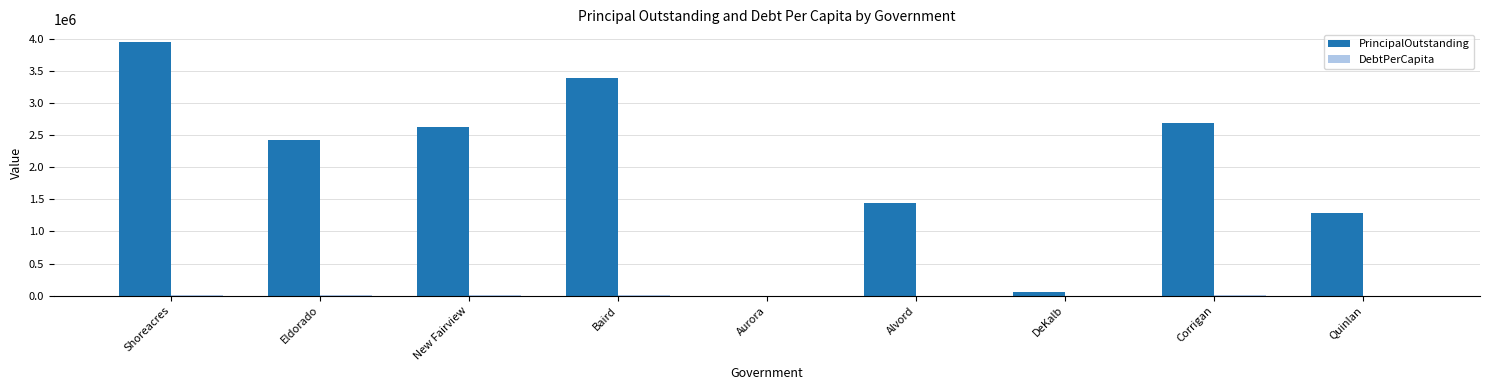

The PrincipalOutstanding series shows 2685000.0 at Corrigan. True or false?

True